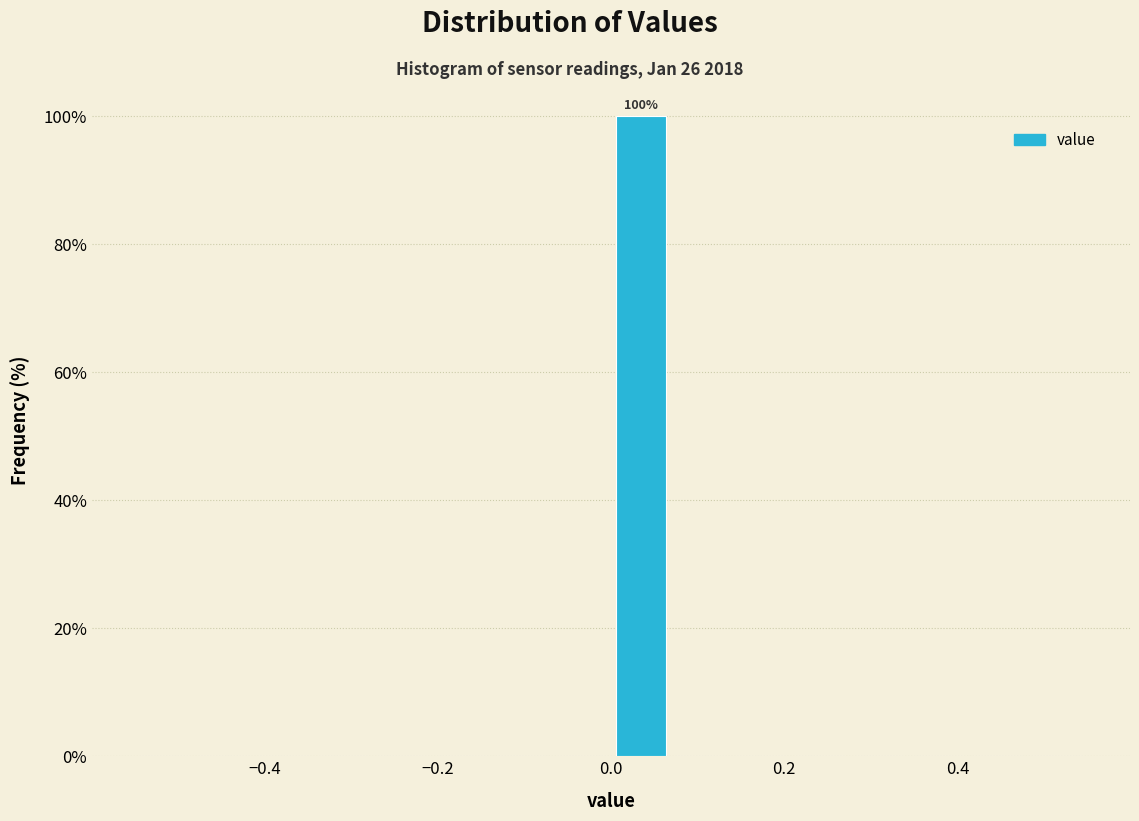

Around what value on the x-axis is the tallest bar? Give the approximate position of its centre, as read against the axis.

0.04